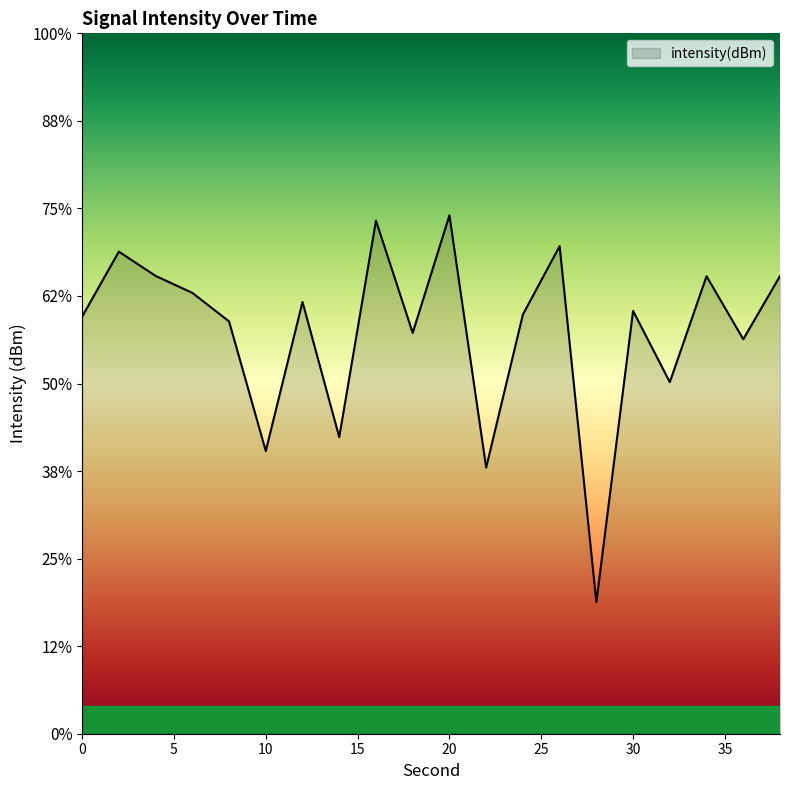

What is the difference between the values at 14 and 34?

9.2